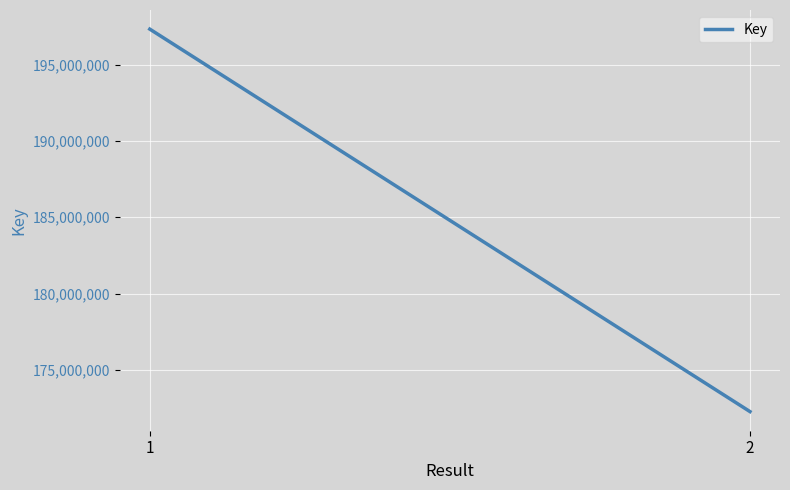

How many values are below 197318523?

1